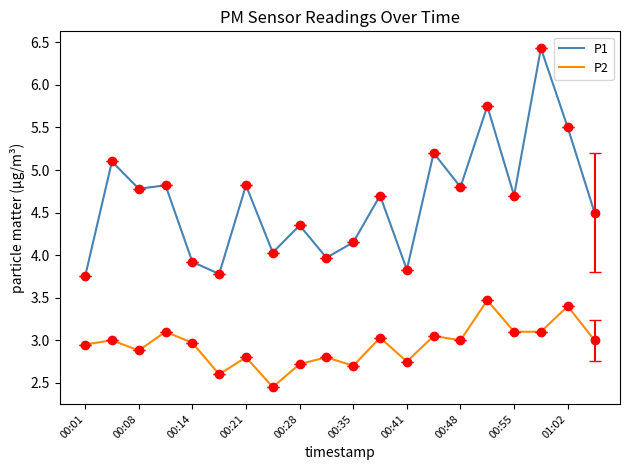

What is the maximum value shown in the chart?

6.4